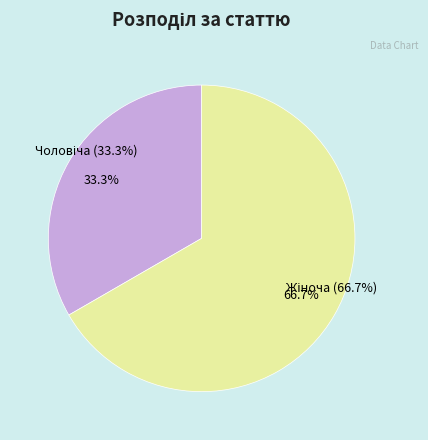

What is the change in value from Чоловіча to Жіноча?

+1